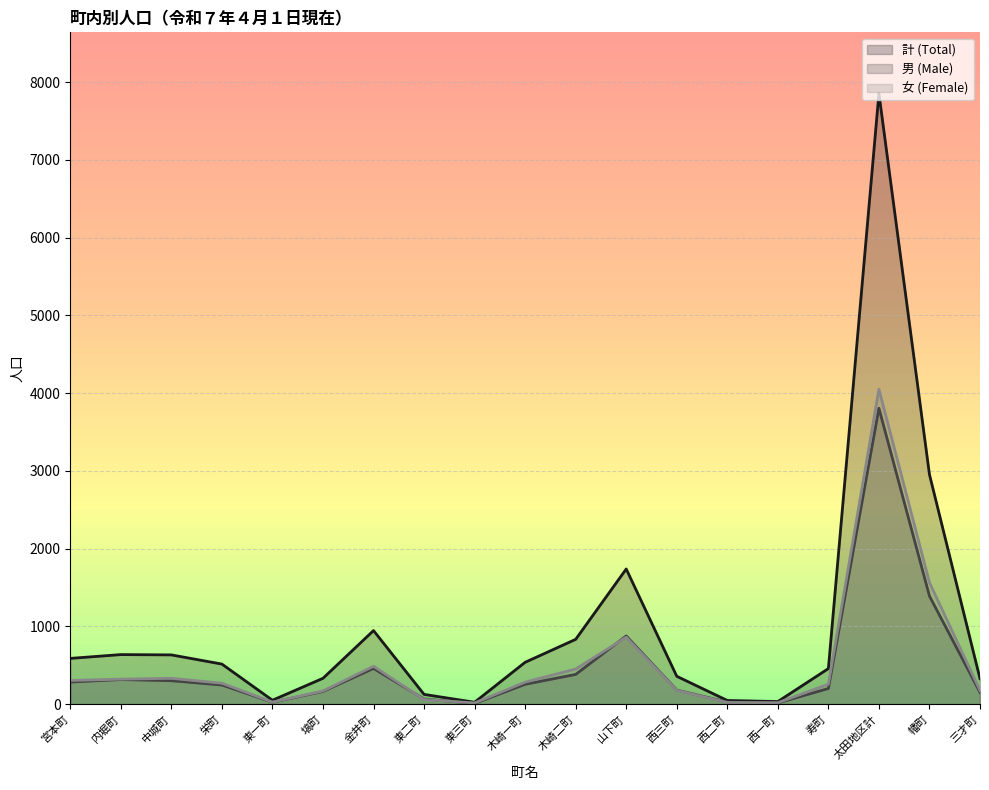

At which category does the chart reach its peak across all series?

太田地区計